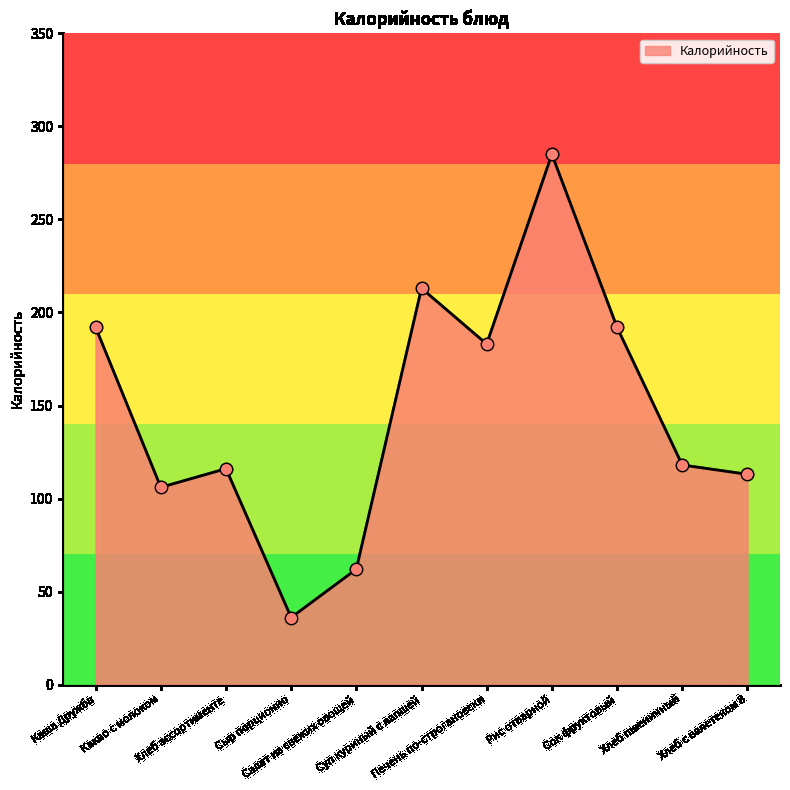

Between Салат из свежих овощей and Хлеб пшеничный, which is larger?

Хлеб пшеничный